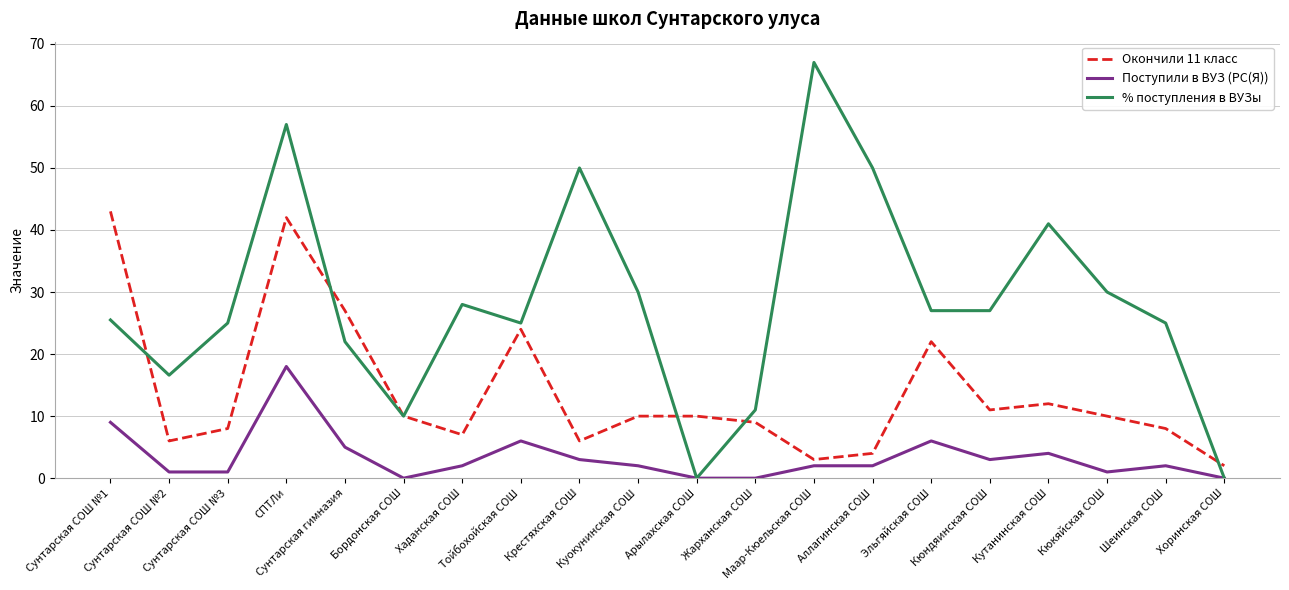

Which series has the largest total across all categories?

% поступления в ВУЗы